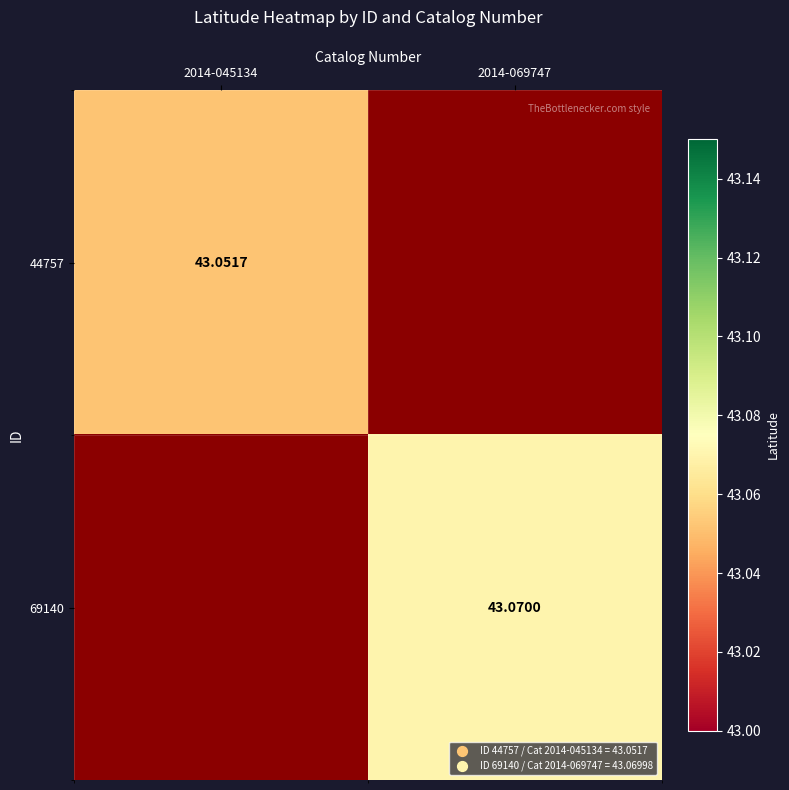

The 69140 series shows 17.5 at 2014-069747. True or false?

False